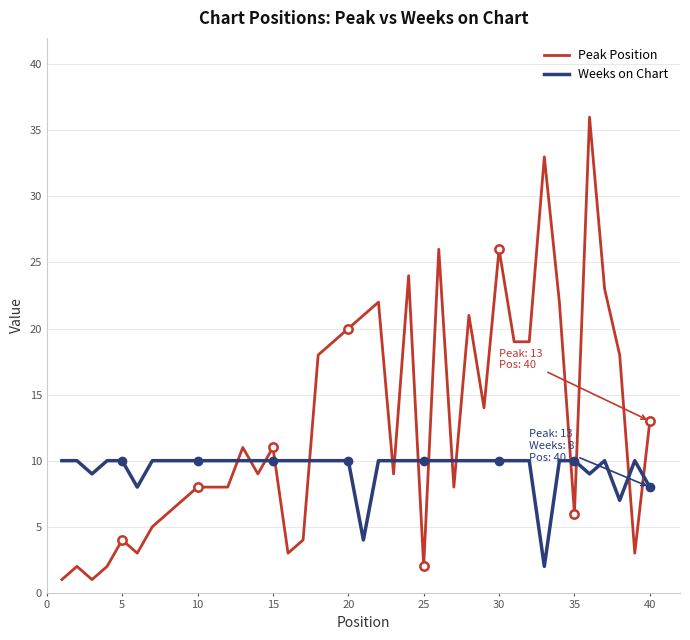

How many times do Weeks on Chart and Peak Position cross each other?

15